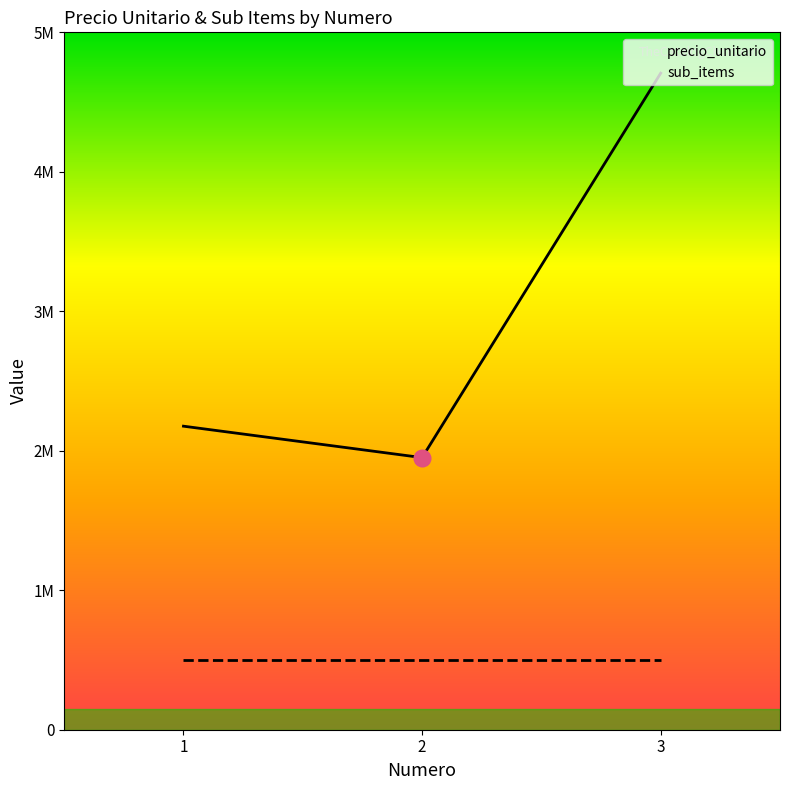

What is the sum of the values at 3 and 2?

6658000